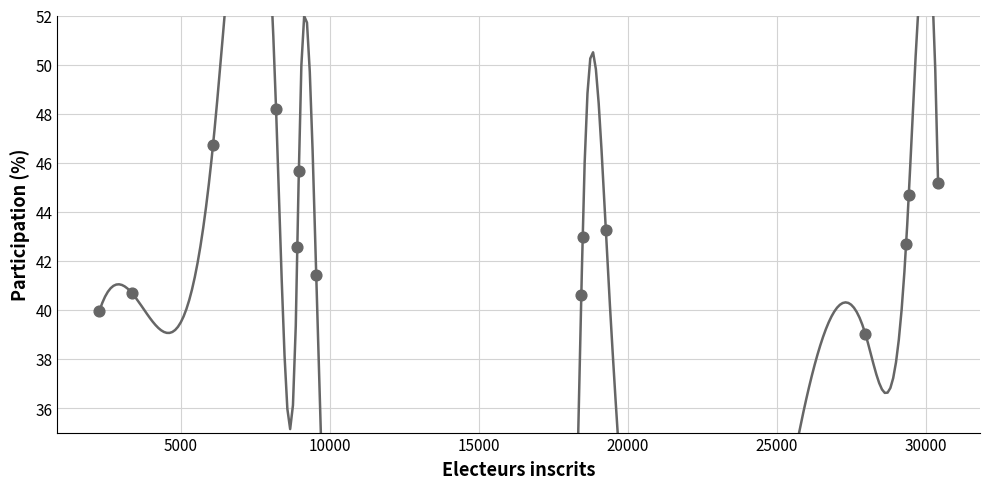

What is the range of X values (max minus min)?

28133.0